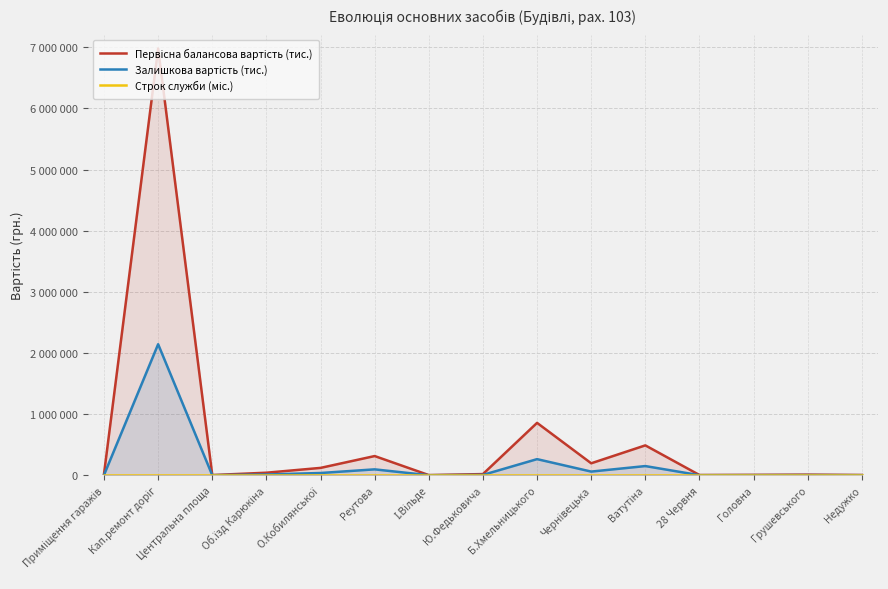

Read the Залишкова вартість (тис.) value at О.Кобилянської.

37183.3